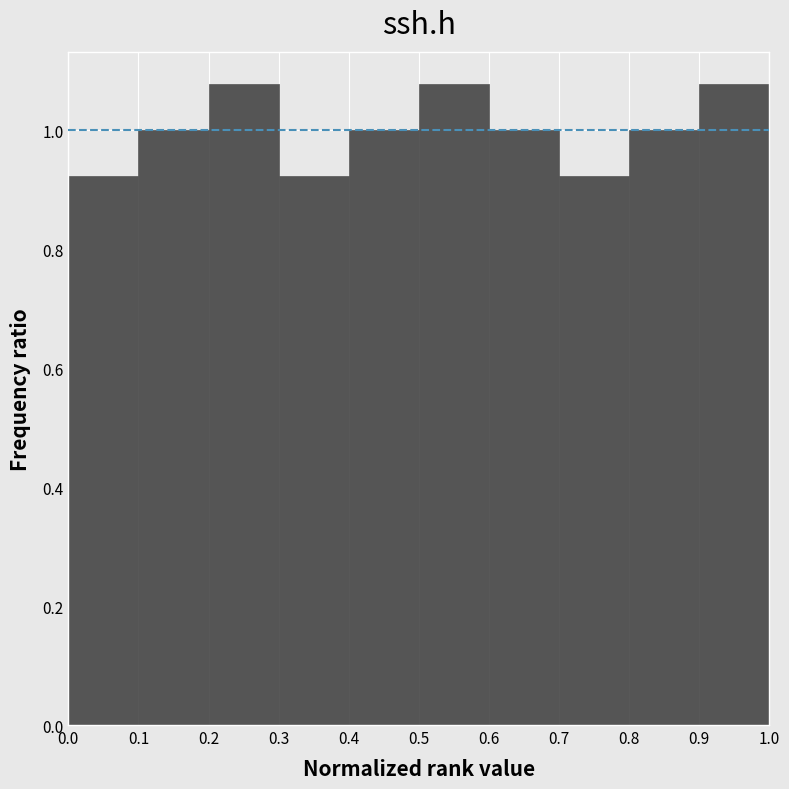

How tall is the bar that spans 0.7 to 0.8 on the x-axis? The values are not printed on the chart, so give them approximately, as read against the axis.

0.92